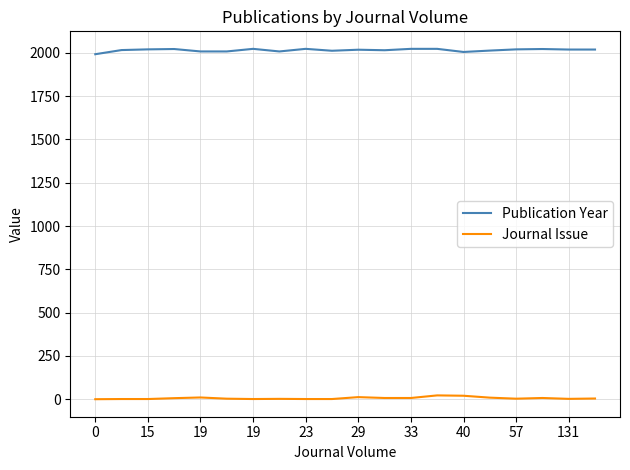

True or false: Journal Issue and Publication Year intersect in this chart.

False